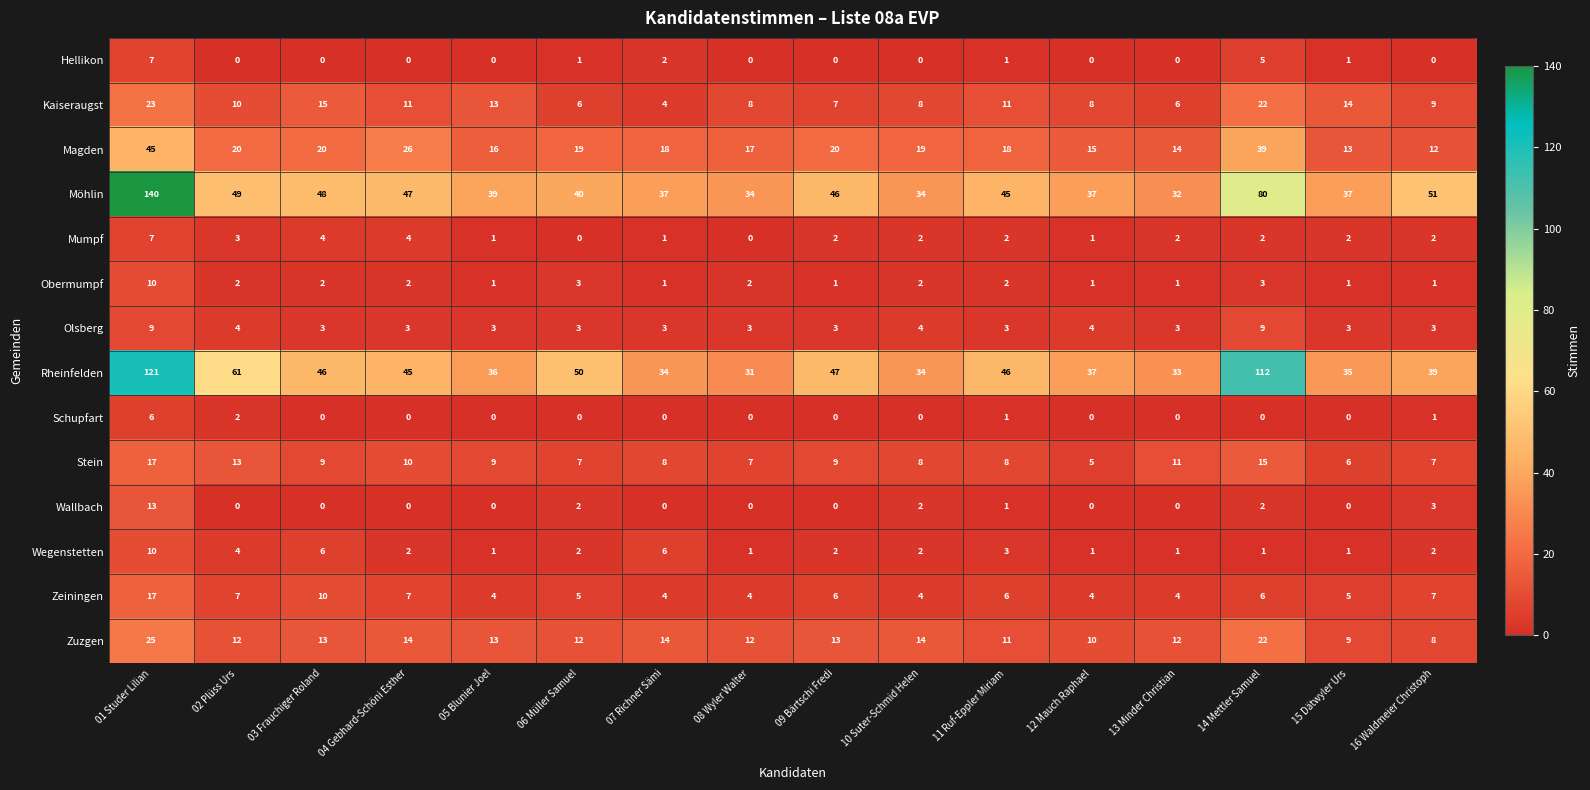

Between 02 Plüss Urs and 14 Mettler Samuel, which series saw the biggest shift?

Rheinfelden